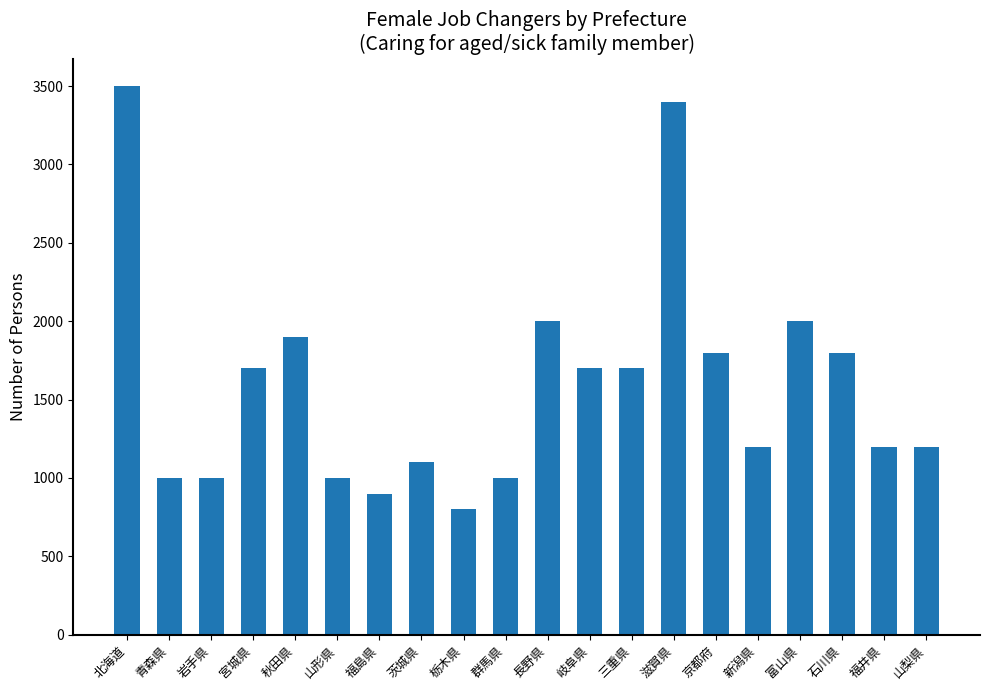

What is the difference between the maximum and second lowest values?

2600